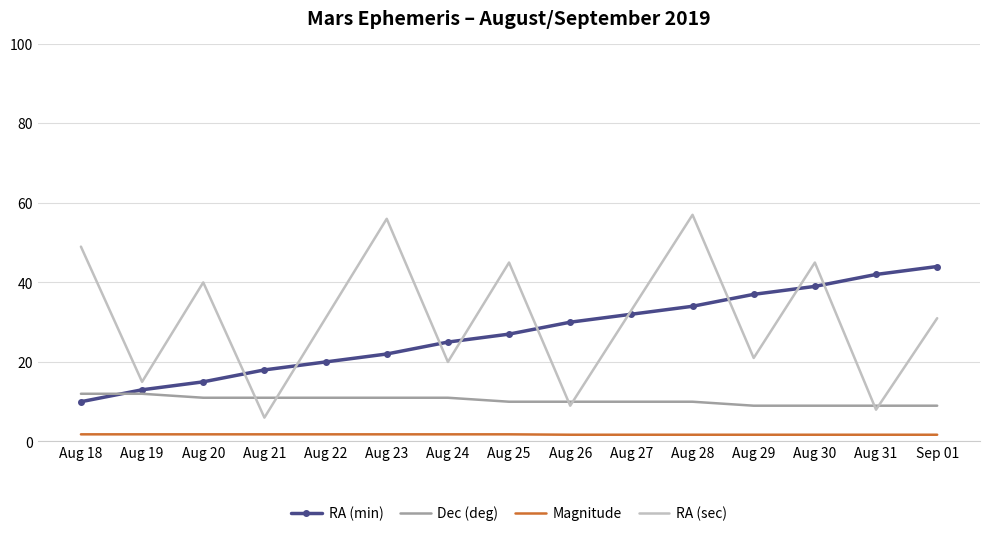

Between which two adjacent categories do Dec (deg) and RA (sec) first intersect?

Aug 20 and Aug 21